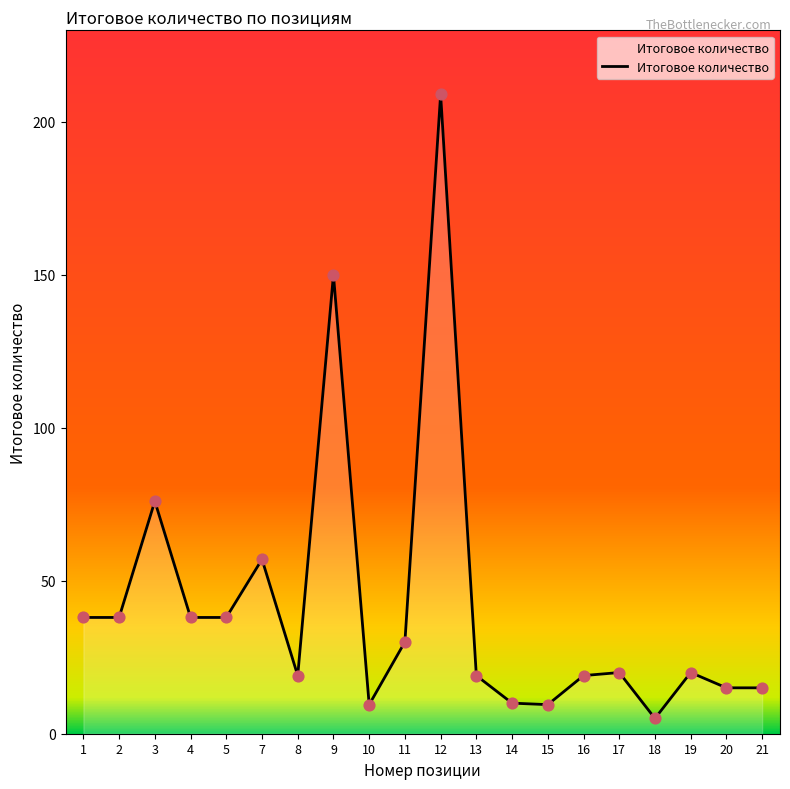

What is the change in value from 5 to 18?

-33.0